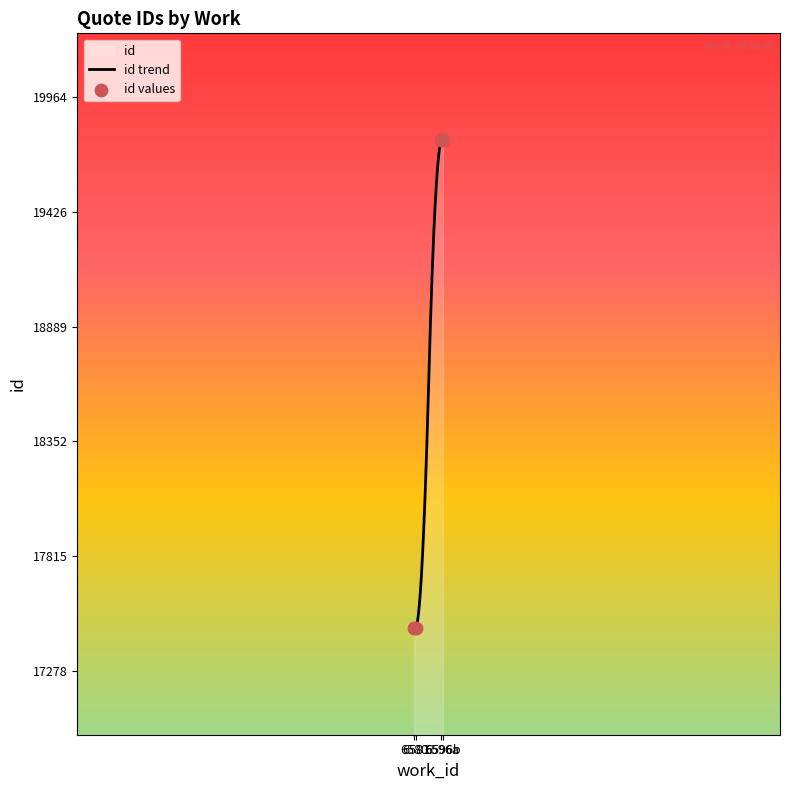

What is the highest value of the id trend series?

19768.0